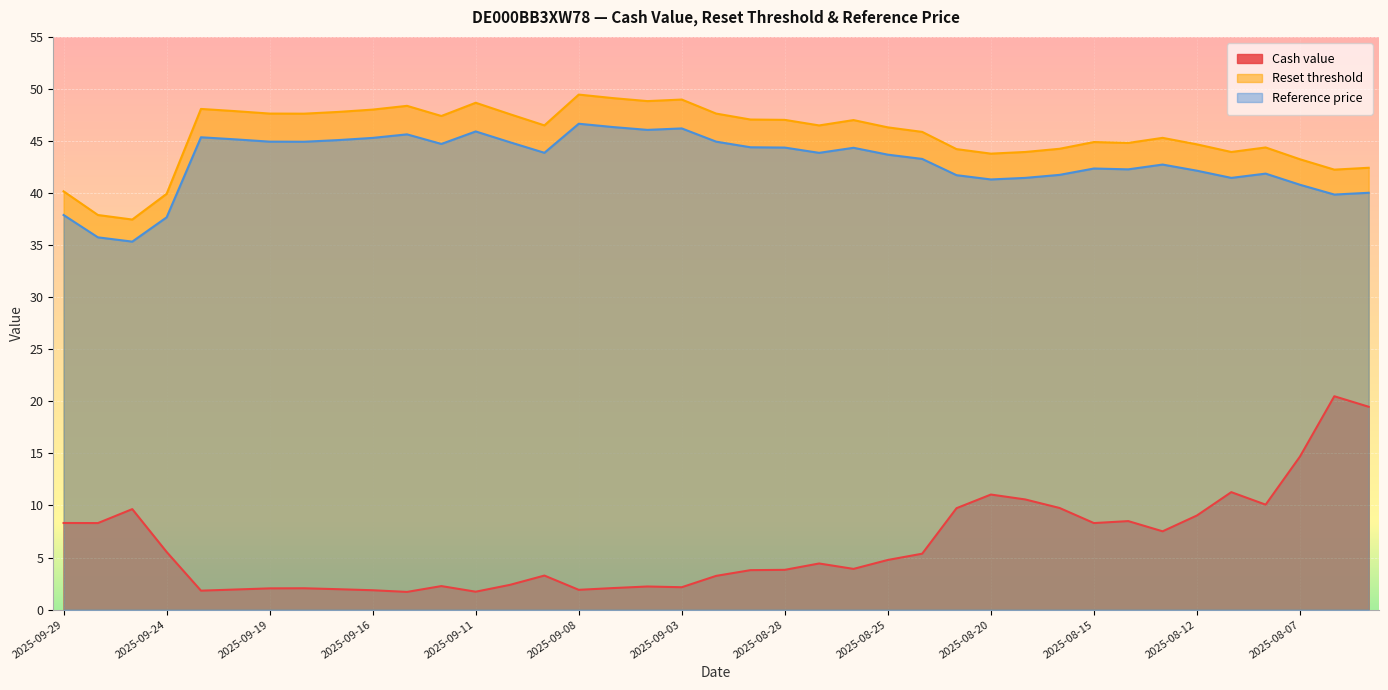

Reading right to left, transcribe all the data shown in this chart.

Cash value: 19.5	20.5	14.7	10.1	11.3	9.0	7.5	8.5	8.3	9.8	10.6	11.1	9.7	5.4	4.8	3.9	4.4	3.8	3.8	3.2	2.1	2.2	2.1	1.9	3.3	2.4	1.7	2.3	1.7	1.9	2.0	2.0	2.0	1.9	1.8	5.5	9.7	8.3	8.3
Reset threshold: 42.4	42.3	43.2	44.4	43.9	44.7	45.3	44.8	44.9	44.3	43.9	43.8	44.2	45.9	46.3	47.0	46.5	47.0	47.1	47.6	49.0	48.8	49.1	49.5	46.5	47.6	48.7	47.4	48.4	48.0	47.8	47.6	47.6	47.9	48.1	39.9	37.5	37.9	40.2
Reference price: 40.0	39.9	40.8	41.9	41.5	42.1	42.7	42.3	42.4	41.8	41.5	41.3	41.7	43.3	43.7	44.4	43.9	44.4	44.4	44.9	46.2	46.1	46.3	46.7	43.9	44.9	45.9	44.7	45.6	45.3	45.1	44.9	44.9	45.2	45.4	37.7	35.3	35.8	37.9